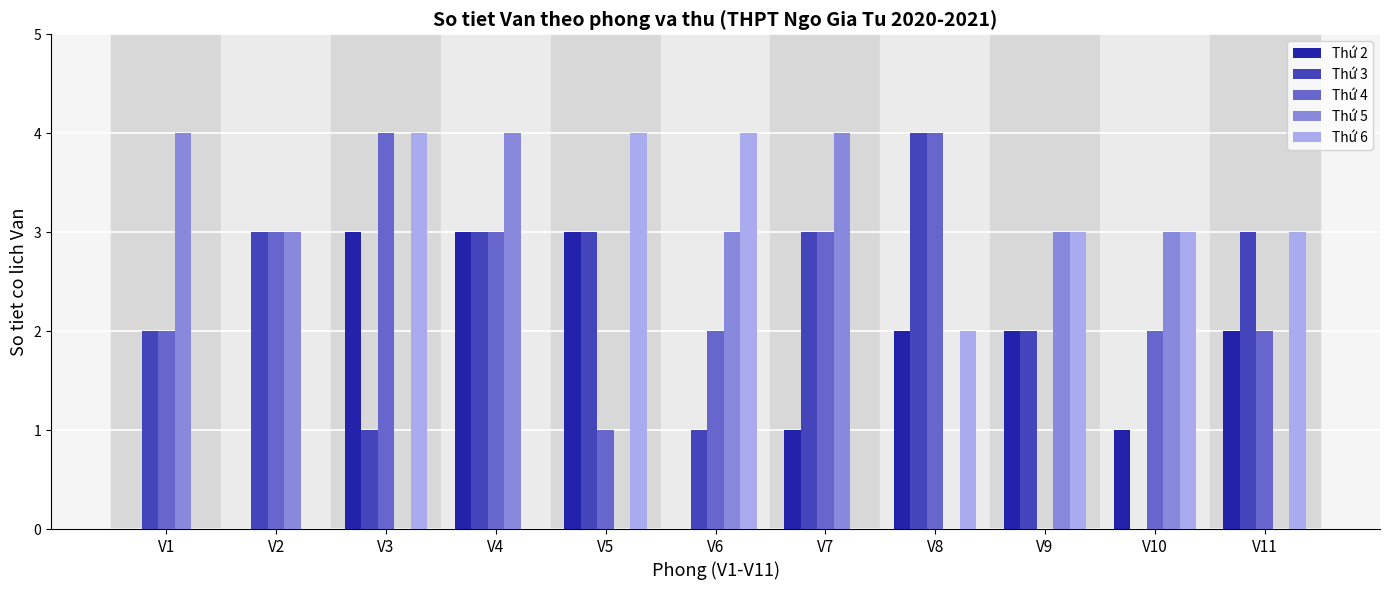

Reading right to left, transcribe all the data shown in this chart.

Thứ 2: 2	1	2	2	1	0	3	3	3	0	0
Thứ 3: 3	0	2	4	3	1	3	3	1	3	2
Thứ 4: 2	2	0	4	3	2	1	3	4	3	2
Thứ 5: 0	3	3	0	4	3	0	4	0	3	4
Thứ 6: 3	3	3	2	0	4	4	0	4	0	0